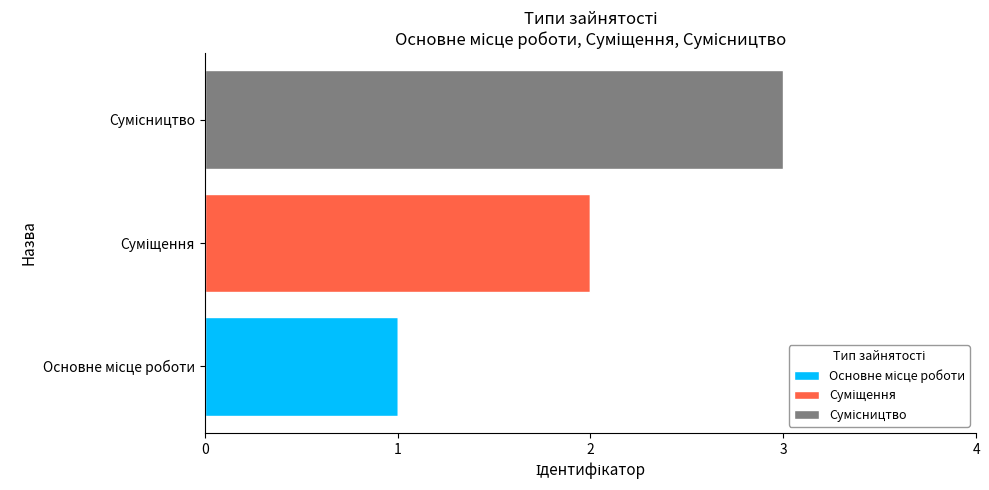

Rank the series by their maximum value, from highest to lowest.

Сумісництво, Суміщення, Основне місце роботи